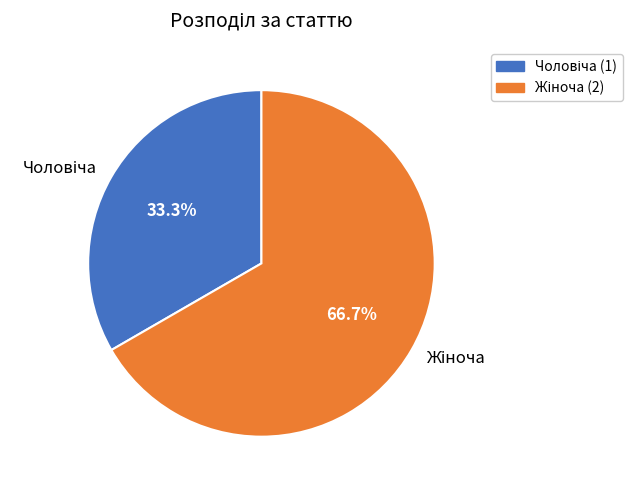

Is there a majority slice in this chart?

Yes